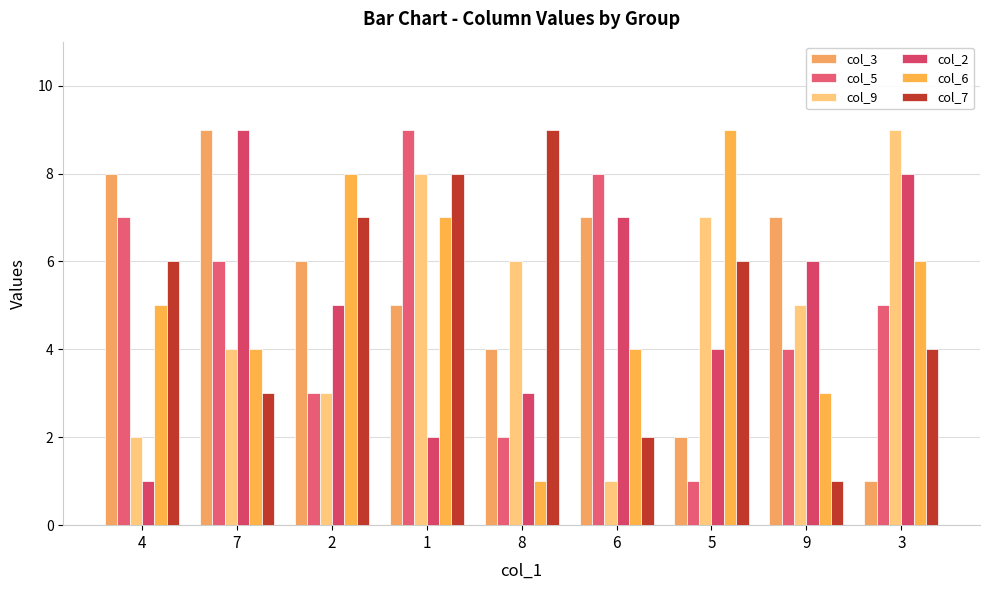

Which category has the lowest value across all series?

3